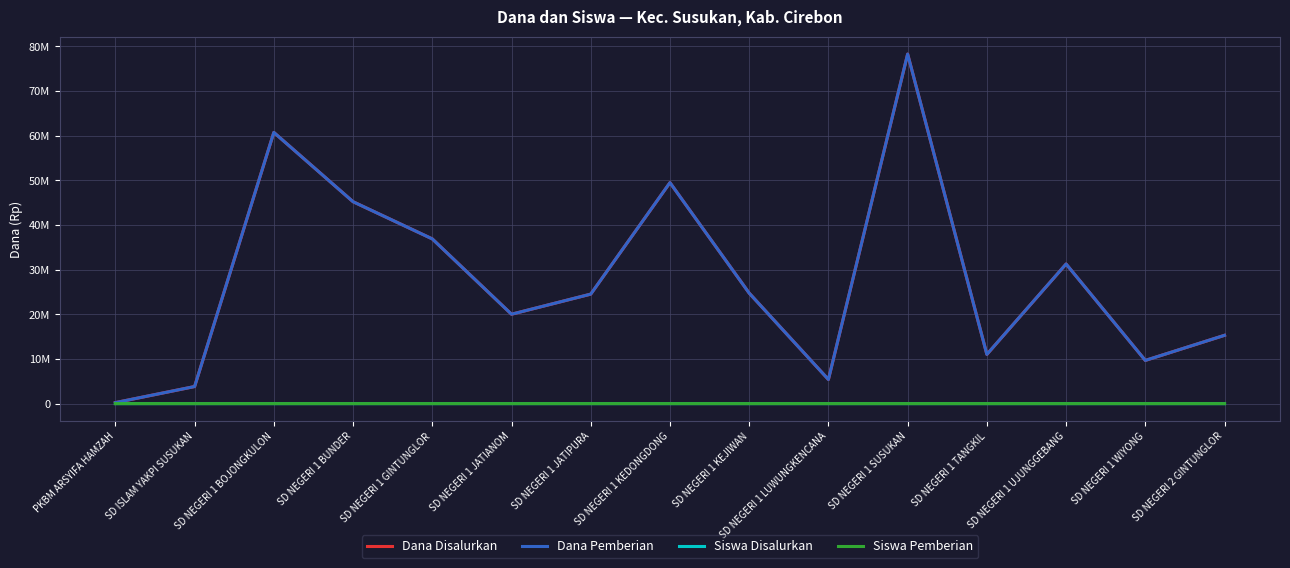

Reading left to right, list all the values displayed in this chart.

Dana Disalurkan: PKBM ARSYIFA HAMZAH=225000	SD ISLAM YAKPI SUSUKAN=3825000	SD NEGERI 1 BOJONGKULON=60750000	SD NEGERI 1 BUNDER=45225000	SD NEGERI 1 GINTUNGLOR=36900000	SD NEGERI 1 JATIANOM=20025000	SD NEGERI 1 JATIPURA=24525000	SD NEGERI 1 KEDONGDONG=49500000	SD NEGERI 1 KEJIWAN=24750000	SD NEGERI 1 LUWUNGKENCANA=5400000	SD NEGERI 1 SUSUKAN=78300000	SD NEGERI 1 TANGKIL=11025000	SD NEGERI 1 UJUNGGEBANG=31275000	SD NEGERI 1 WIYONG=9675000	SD NEGERI 2 GINTUNGLOR=15300000
Dana Pemberian: PKBM ARSYIFA HAMZAH=225000	SD ISLAM YAKPI SUSUKAN=3825000	SD NEGERI 1 BOJONGKULON=60750000	SD NEGERI 1 BUNDER=45225000	SD NEGERI 1 GINTUNGLOR=36900000	SD NEGERI 1 JATIANOM=20025000	SD NEGERI 1 JATIPURA=24525000	SD NEGERI 1 KEDONGDONG=49500000	SD NEGERI 1 KEJIWAN=24750000	SD NEGERI 1 LUWUNGKENCANA=5400000	SD NEGERI 1 SUSUKAN=78300000	SD NEGERI 1 TANGKIL=11025000	SD NEGERI 1 UJUNGGEBANG=31275000	SD NEGERI 1 WIYONG=9675000	SD NEGERI 2 GINTUNGLOR=15300000
Siswa Disalurkan: PKBM ARSYIFA HAMZAH=1	SD ISLAM YAKPI SUSUKAN=13	SD NEGERI 1 BOJONGKULON=143	SD NEGERI 1 BUNDER=108	SD NEGERI 1 GINTUNGLOR=86	SD NEGERI 1 JATIANOM=46	SD NEGERI 1 JATIPURA=58	SD NEGERI 1 KEDONGDONG=123	SD NEGERI 1 KEJIWAN=62	SD NEGERI 1 LUWUNGKENCANA=12	SD NEGERI 1 SUSUKAN=180	SD NEGERI 1 TANGKIL=27	SD NEGERI 1 UJUNGGEBANG=71	SD NEGERI 1 WIYONG=26	SD NEGERI 2 GINTUNGLOR=38
Siswa Pemberian: PKBM ARSYIFA HAMZAH=1	SD ISLAM YAKPI SUSUKAN=13	SD NEGERI 1 BOJONGKULON=143	SD NEGERI 1 BUNDER=108	SD NEGERI 1 GINTUNGLOR=86	SD NEGERI 1 JATIANOM=46	SD NEGERI 1 JATIPURA=58	SD NEGERI 1 KEDONGDONG=123	SD NEGERI 1 KEJIWAN=62	SD NEGERI 1 LUWUNGKENCANA=12	SD NEGERI 1 SUSUKAN=180	SD NEGERI 1 TANGKIL=27	SD NEGERI 1 UJUNGGEBANG=71	SD NEGERI 1 WIYONG=26	SD NEGERI 2 GINTUNGLOR=38